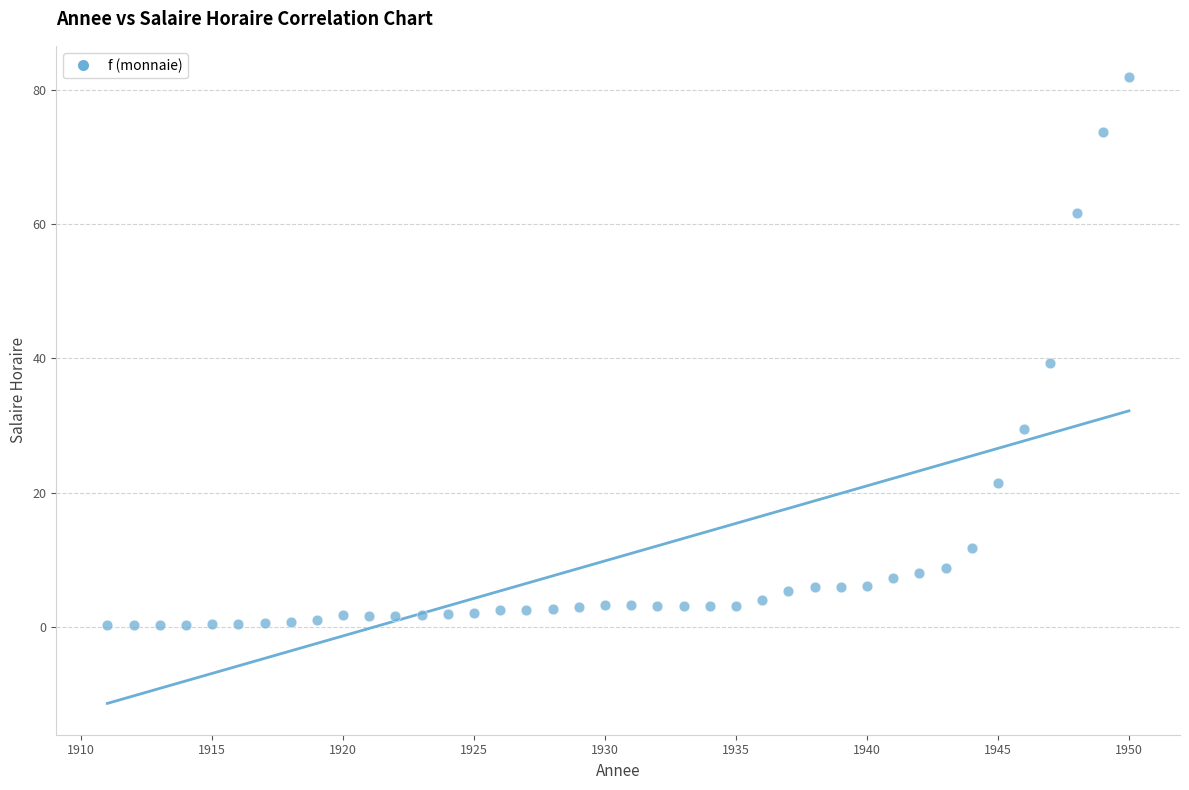

What is the range of X values (max minus min)?

39.0